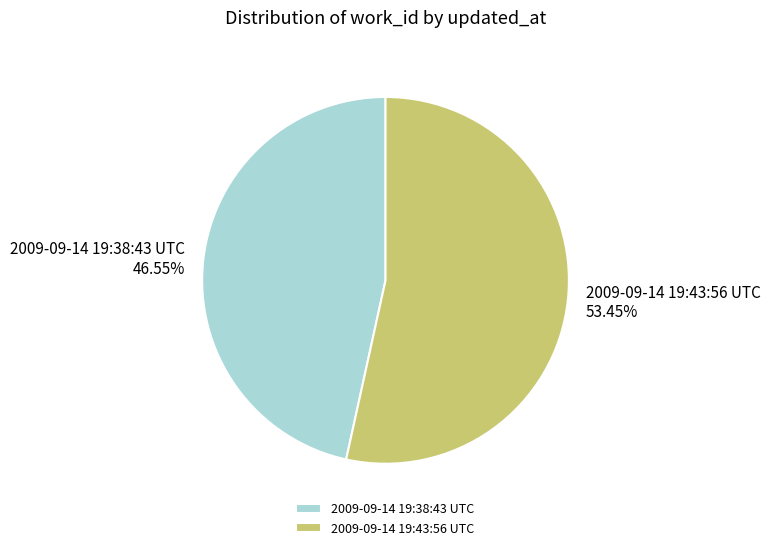

Rank the categories by value from lowest to highest.

2009-09-14 19:38:43 UTC, 2009-09-14 19:43:56 UTC